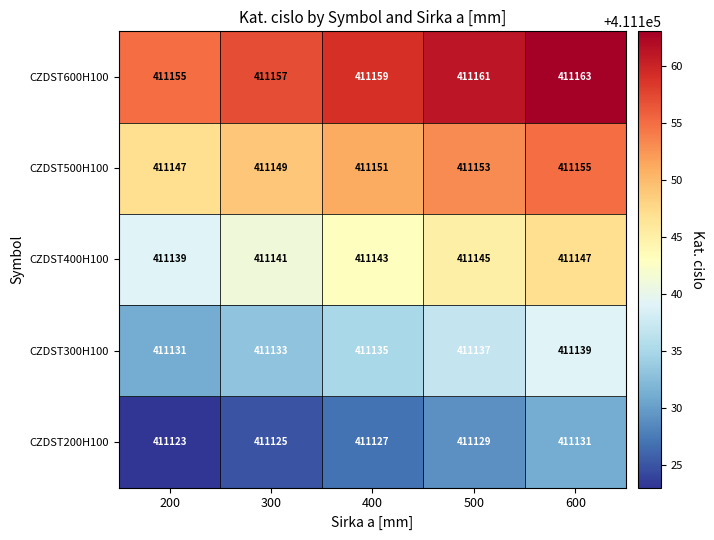

How many series are shown in this chart?

5